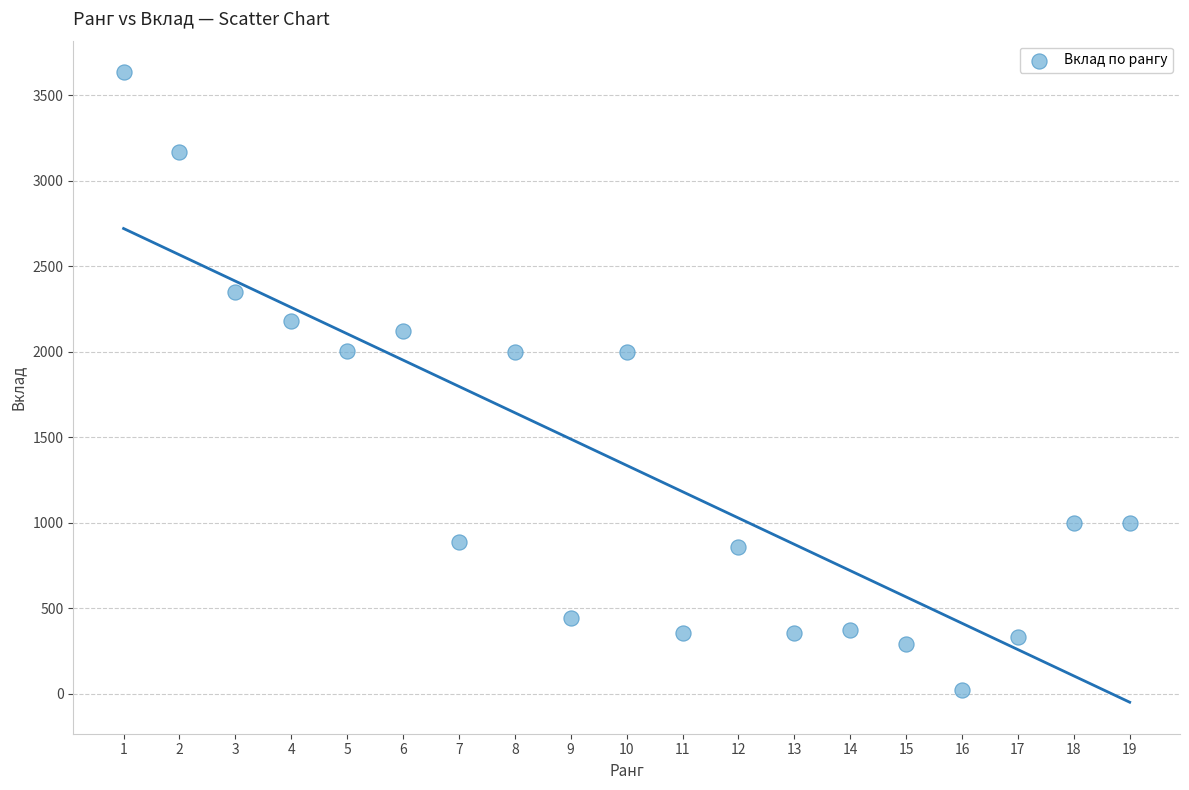

What is the range of X values (max minus min)?

18